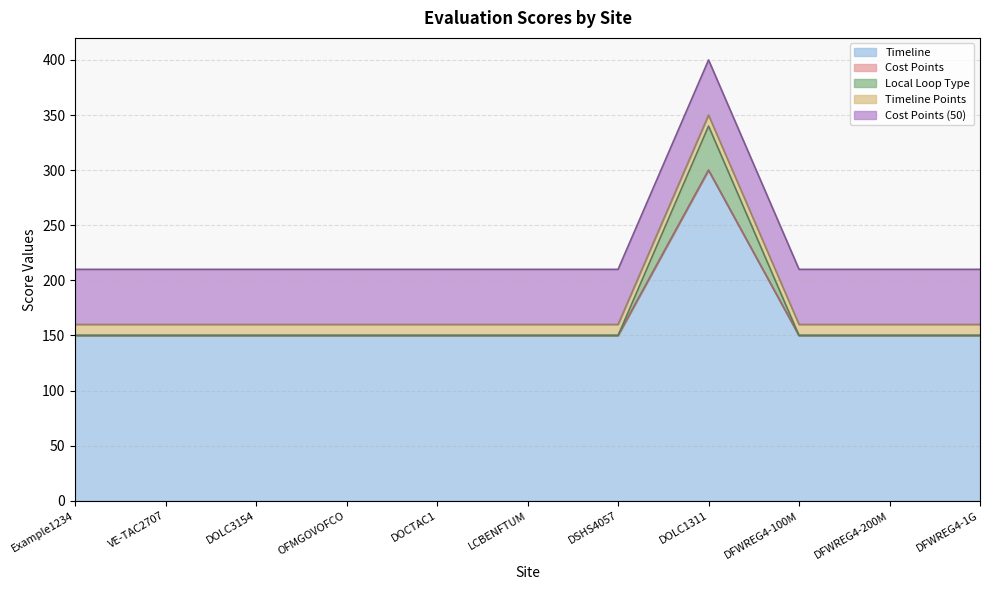

What is the difference between the maximum and second lowest values in the Timeline series?

150